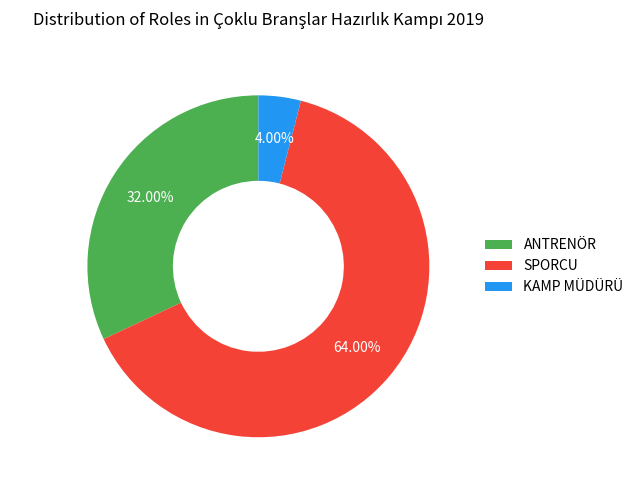

What is the total percentage of SPORCU and ANTRENÖR?

96.0%